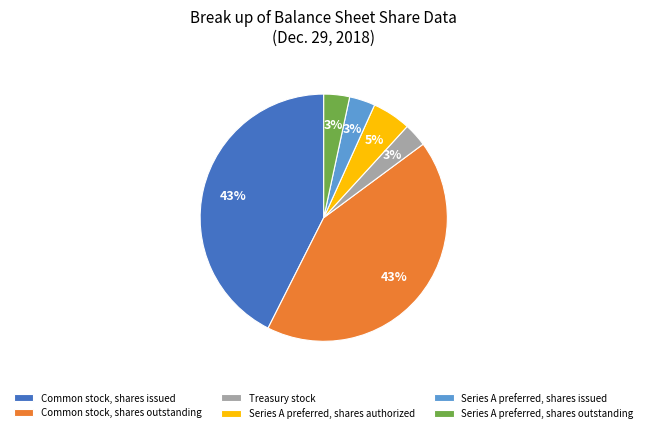

Is it true that Common stock, shares outstanding is 43% of the pie?

True